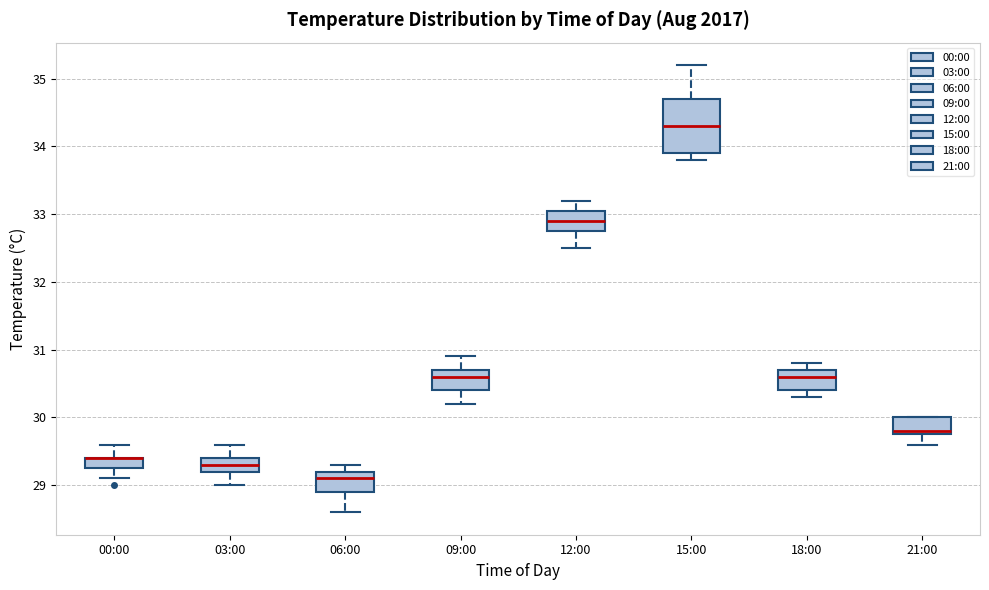

Where is the lower edge of the box for 15:00 on the y-axis? The values are not printed on the chart, so give them approximately, as read against the axis.

33.9